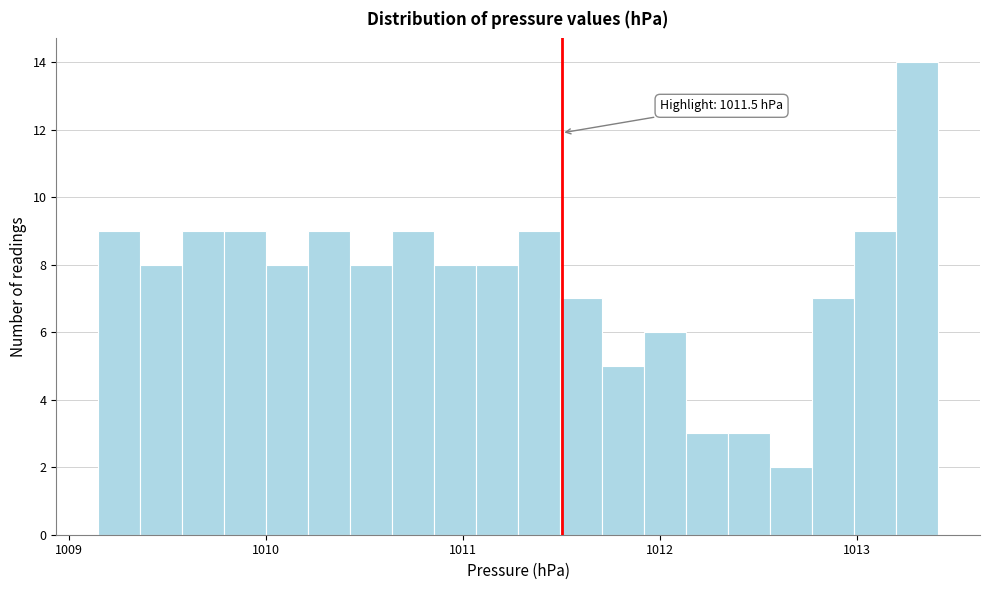

Read against the x-axis, roughly where is the centre of the tallest bar?

1013.3